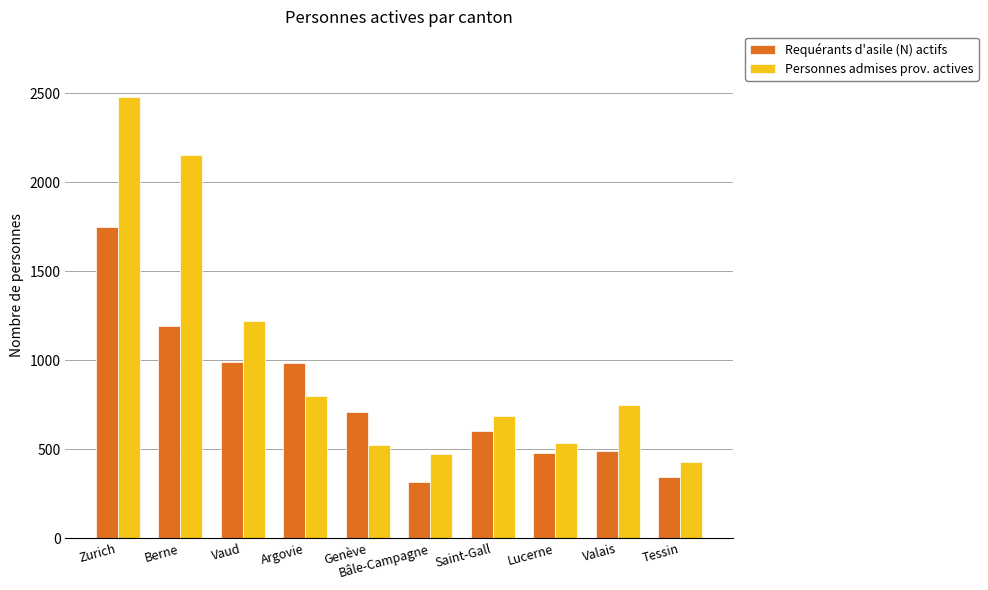

List the series in order of their overall mean, lowest first.

Requérants d'asile (N) actifs, Personnes admises prov. actives